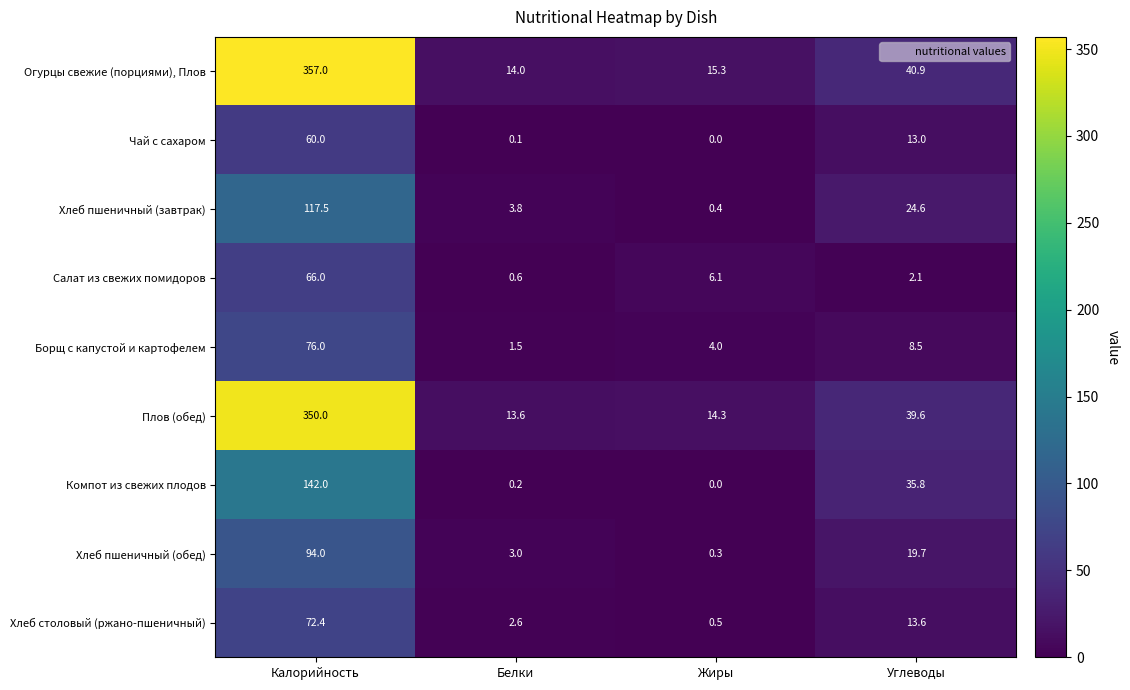

Which series has the largest range (max minus min)?

Огурцы свежие (порциями), Плов